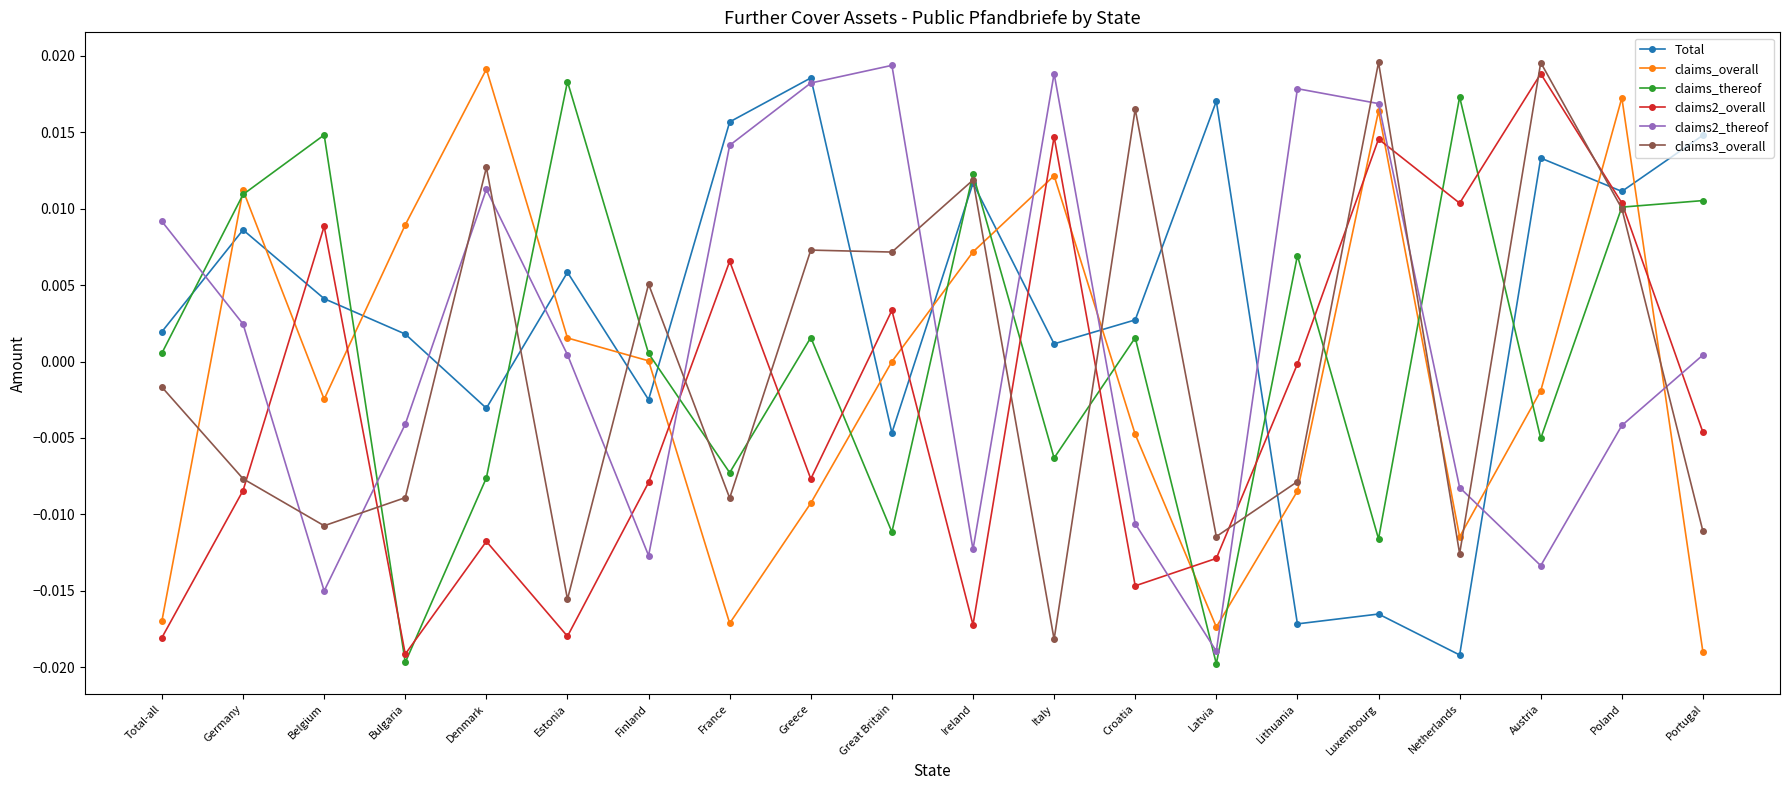

List the series in order of their peak value, highest first.

claims3_overall, claims2_thereof, claims_overall, claims2_overall, Total, claims_thereof